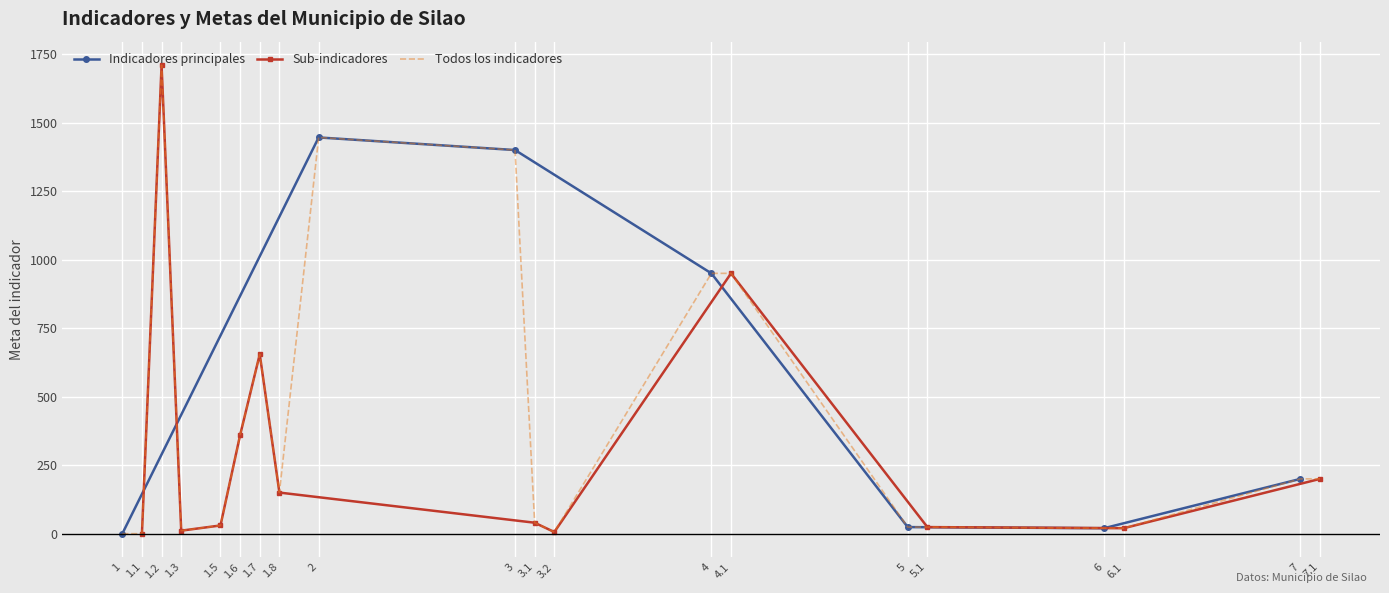

Which category has the highest value across all series?

1.2